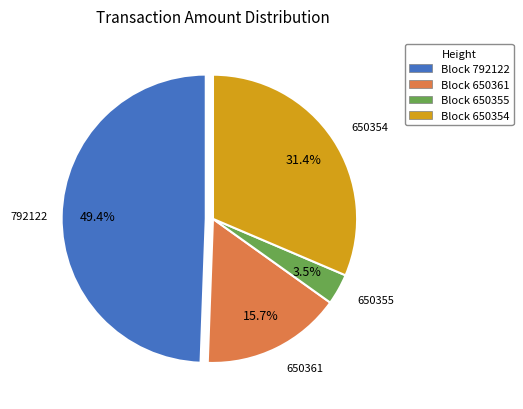

How many segments does this pie chart have?

4